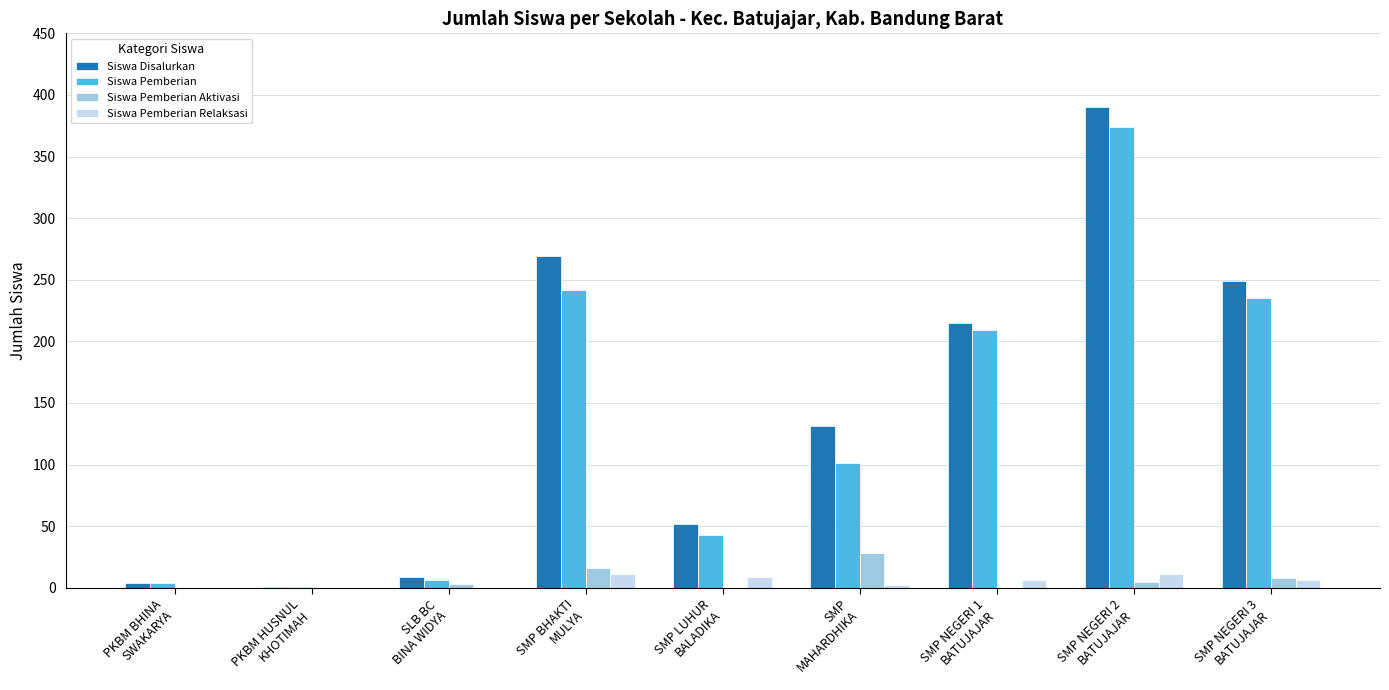

Which series has the largest range (max minus min)?

Siswa Disalurkan